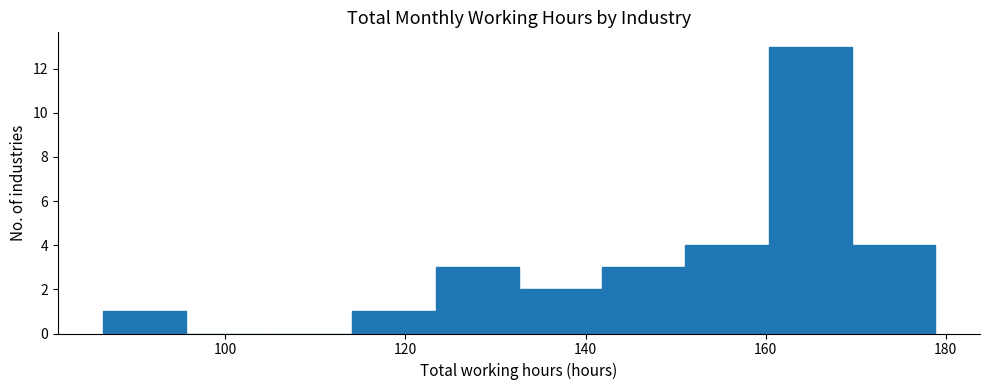

Reading left to right, list every bar in this chart as the range it spans on the x-axis followed by its height. Neither the bar edges nor the heights are printed on the chart, so give them approximately, as read against the axes.

86 to 96: 1
96 to 104: 0
104 to 114: 0
114 to 124: 1
124 to 132: 3
132 to 142: 2
142 to 152: 3
152 to 160: 4
160 to 170: 13
170 to 178: 4